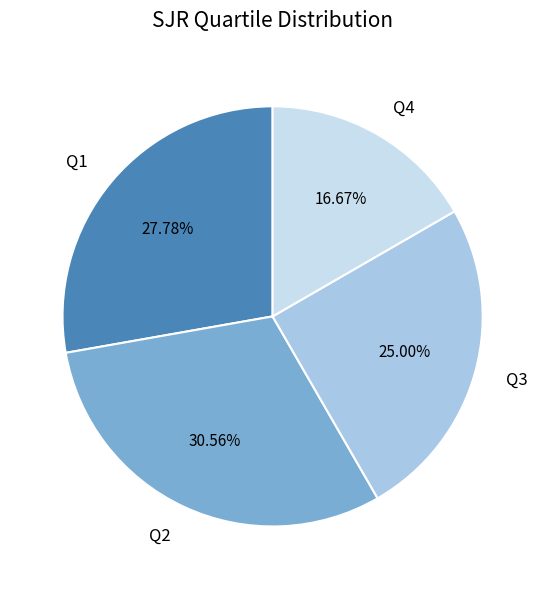

Count the number of slices in the pie.

4